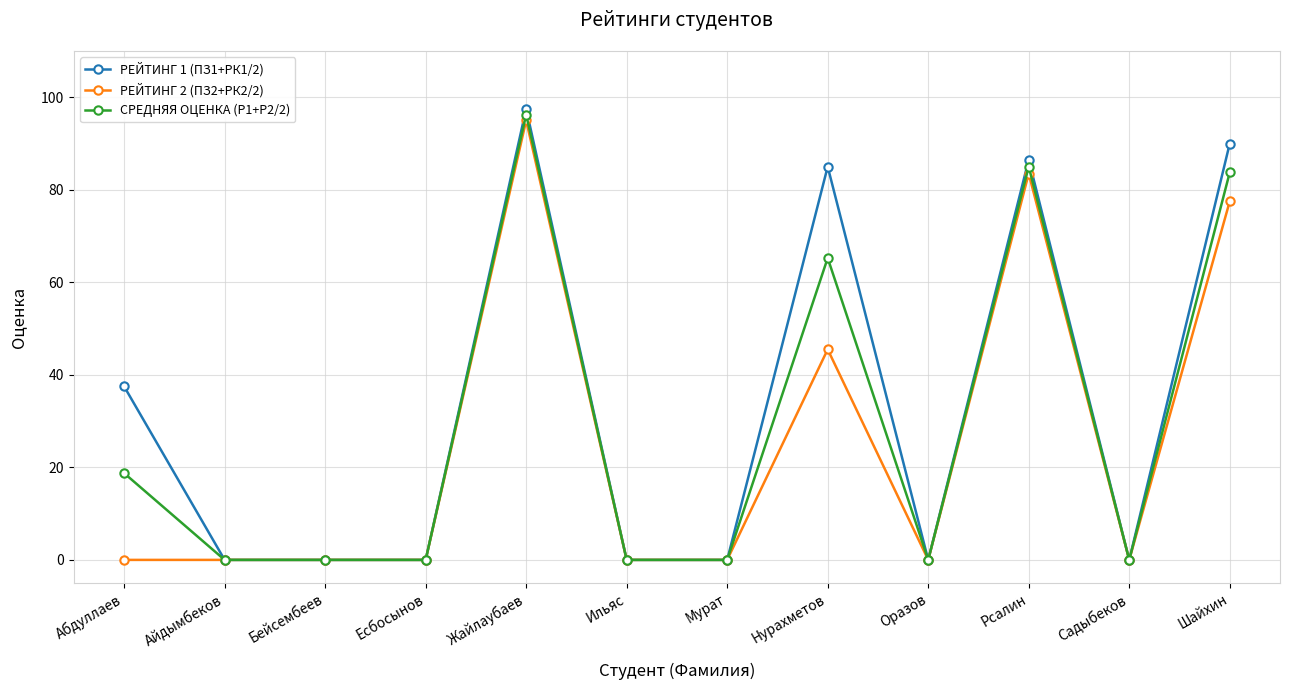

Is it true that РЕЙТИНГ 1 (ПЗ1+РК1/2) equals 124.1 at Нурахметов?

False